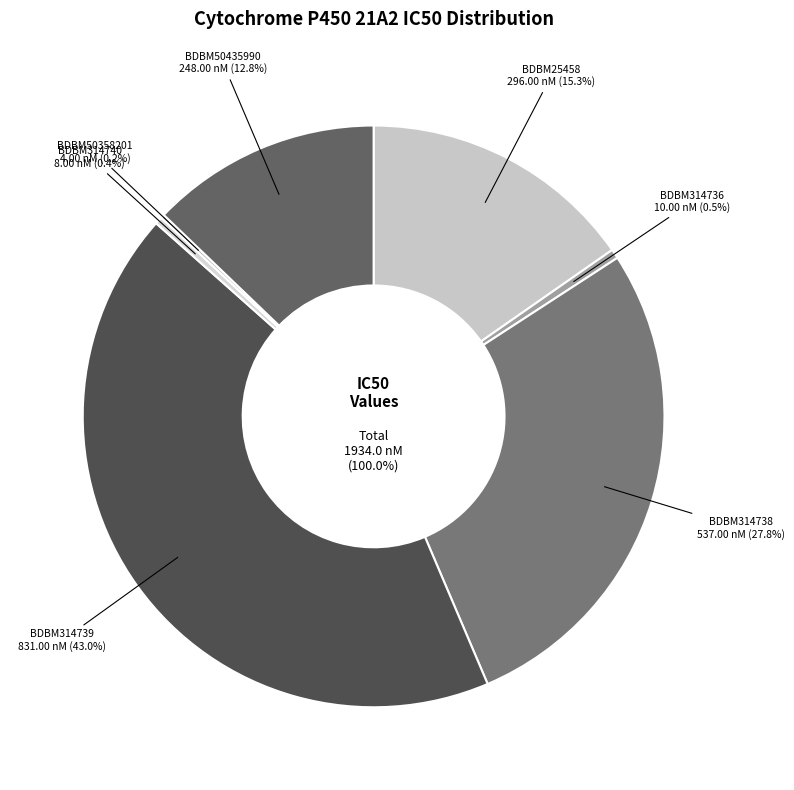

To the nearest percent, what is the difference between the BDBM314736 and BDBM25458 slice percentages?

15%